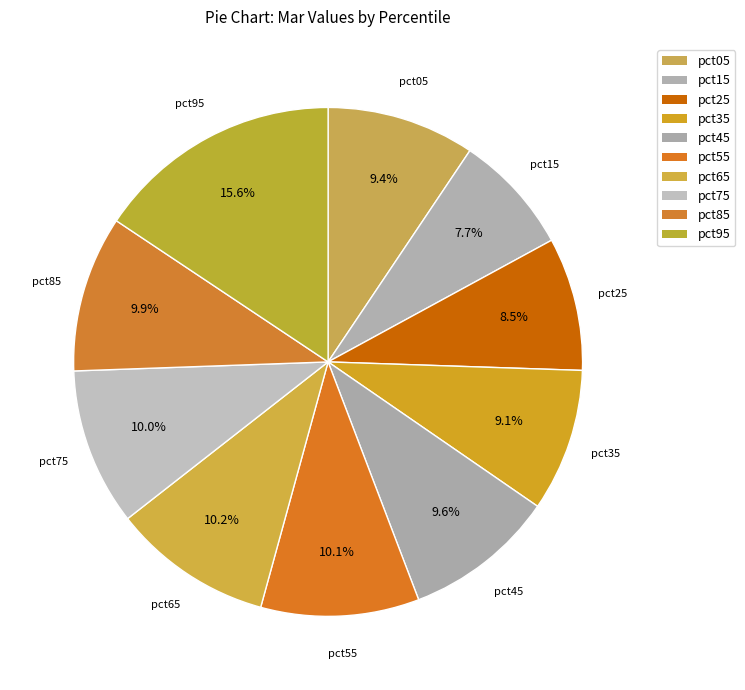

To the nearest percent, what is the difference between the largest and smallest slice percentages?

8%